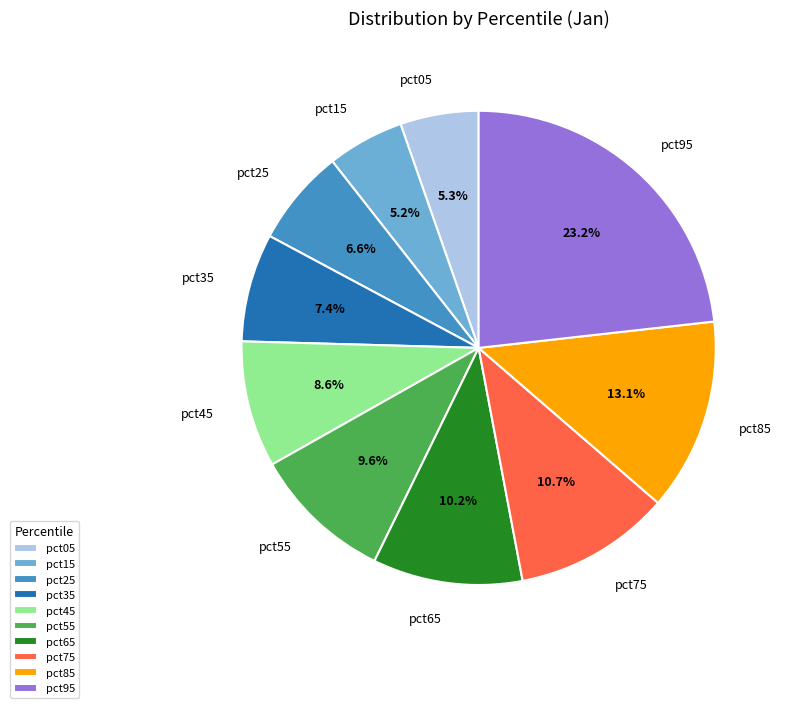

What is the total percentage of pct75 and pct95?

33.9%